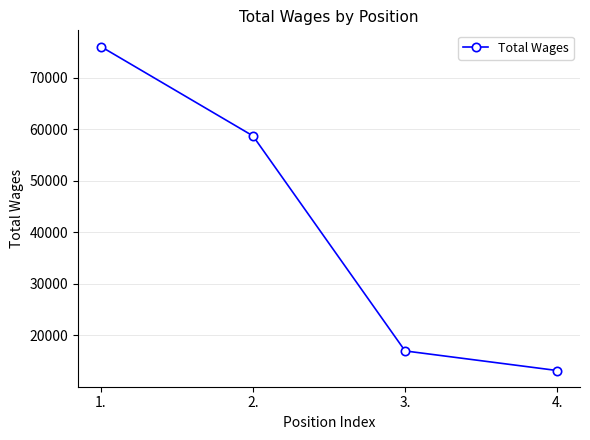

Does the chart have visible grid lines?

Yes